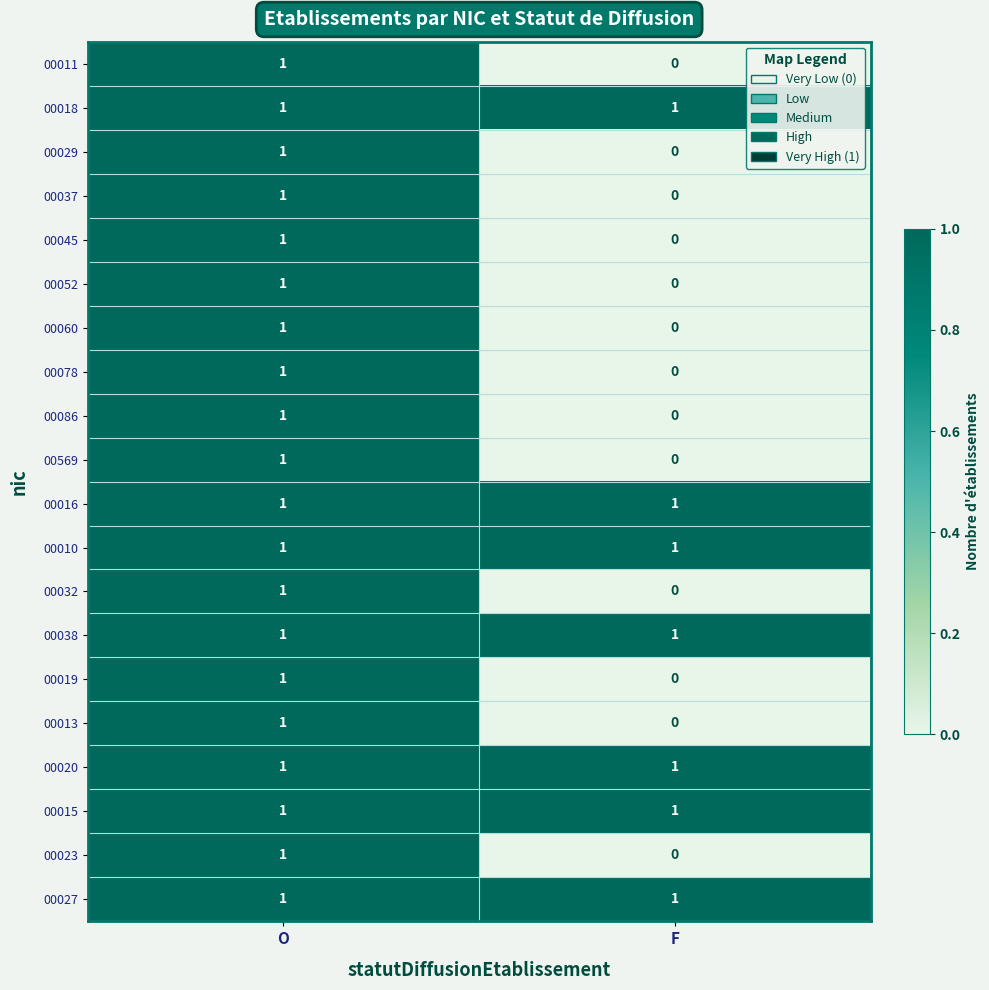

At which category does the chart reach its minimum across all series?

F